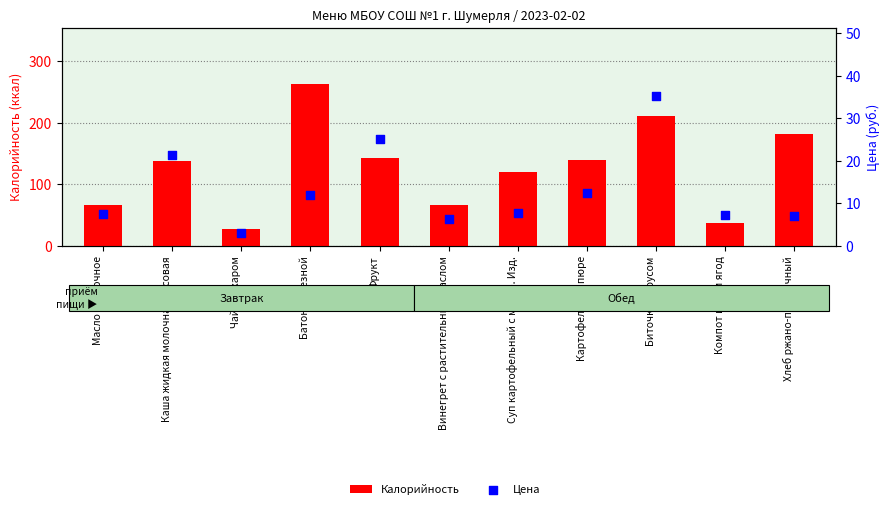

What is the total value across all series at Каша жидкая молочная рисовая?

159.7